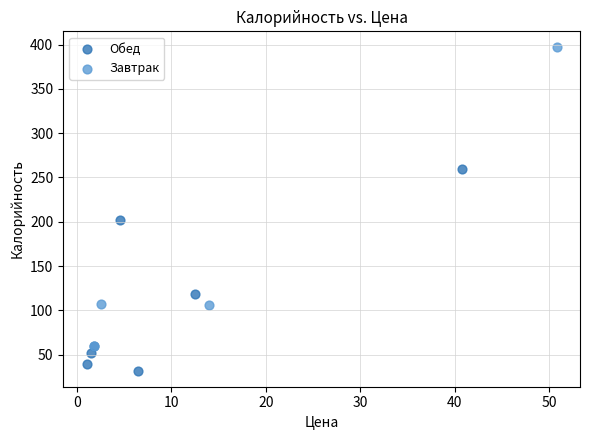

Which series has the widest spread of Y values?

Завтрак